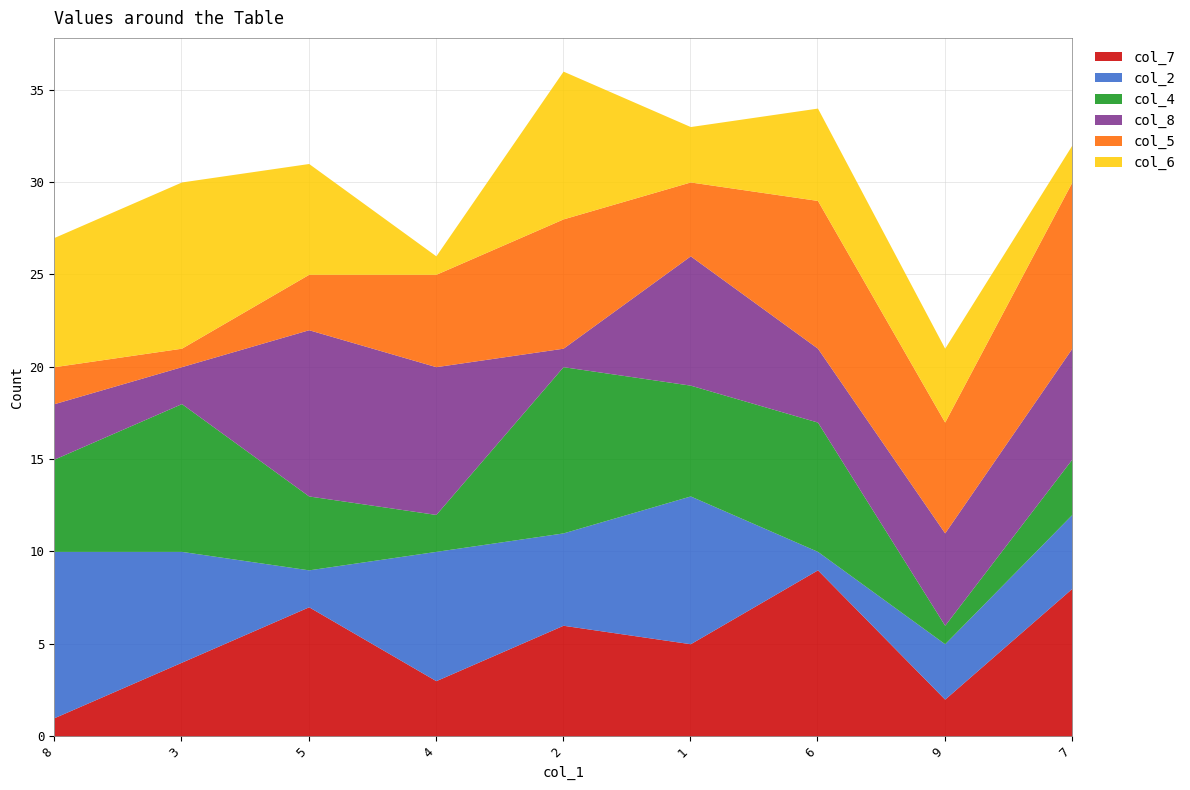

At which label does col_2 first exceed 5?

8